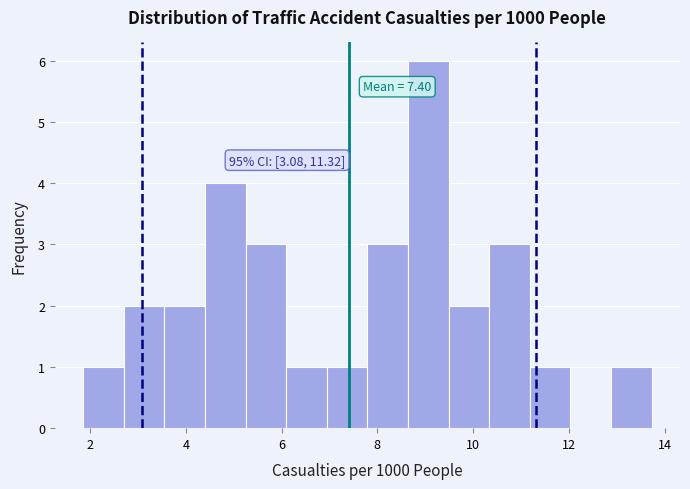

Over which range of the x-axis is the bar tallest?

8.6 to 9.4